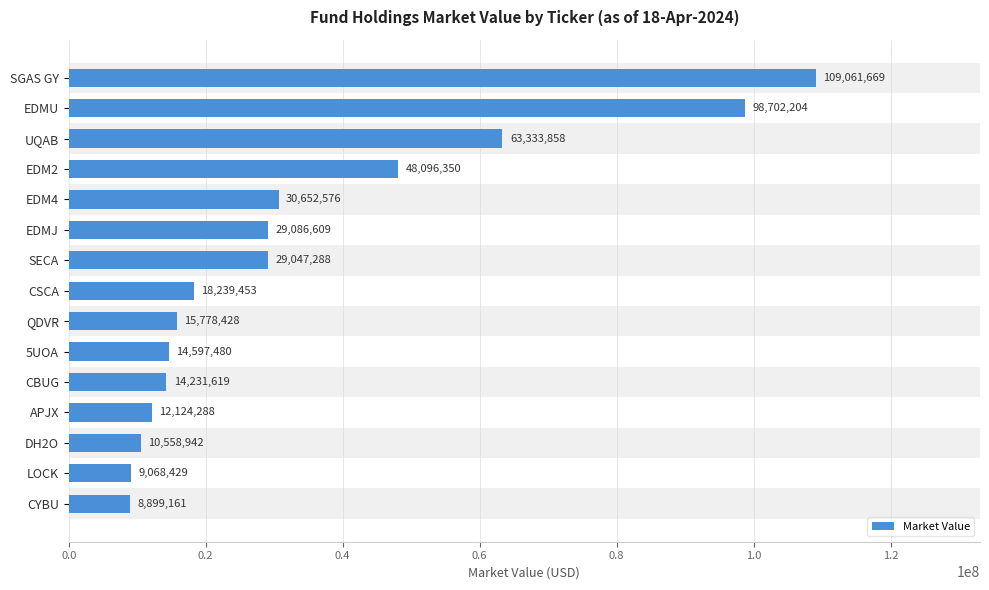

The chart shows a value of 98702203.8 at EDMU. True or false?

True